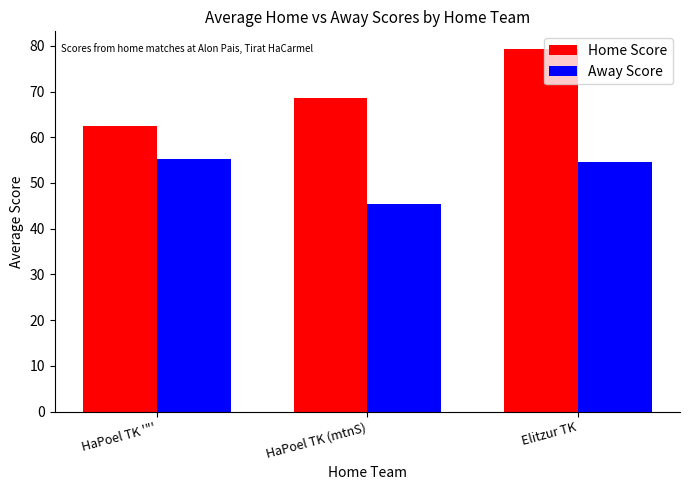

Which category has the highest value in the Away Score series?

HaPoel TK '"'